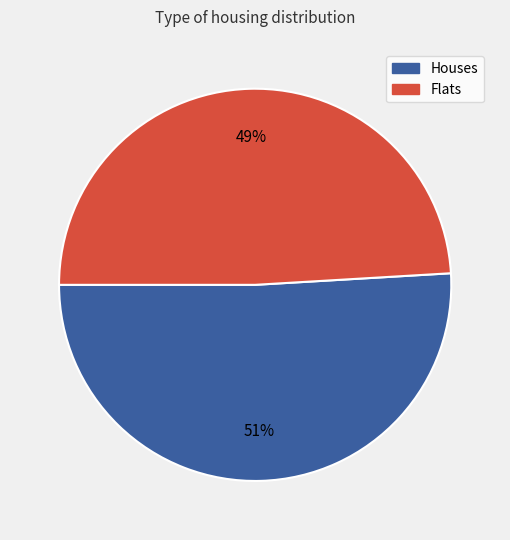

Count the number of slices in the pie.

2